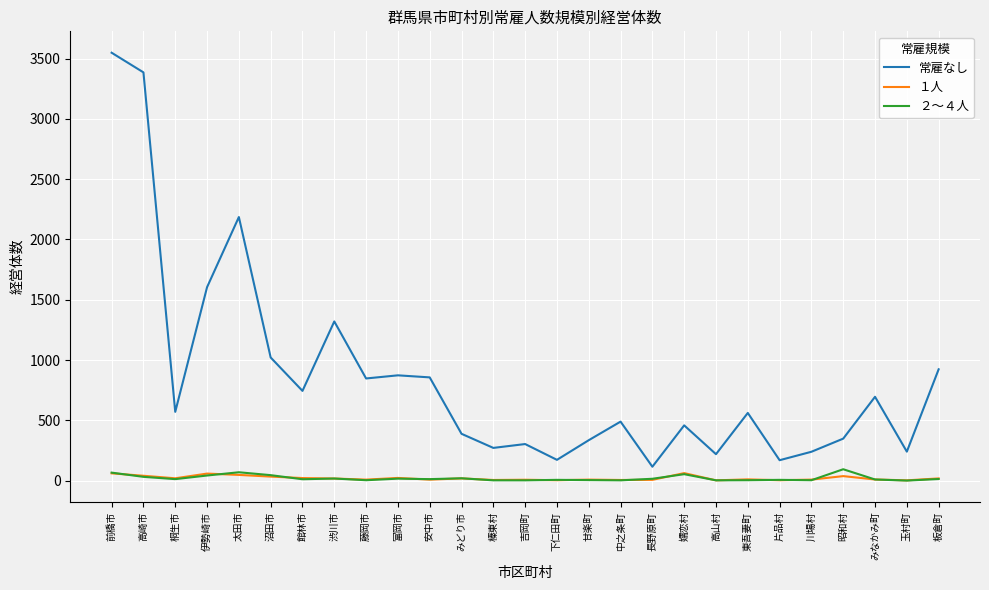

True or false: １人 and 常雇なし intersect in this chart.

False